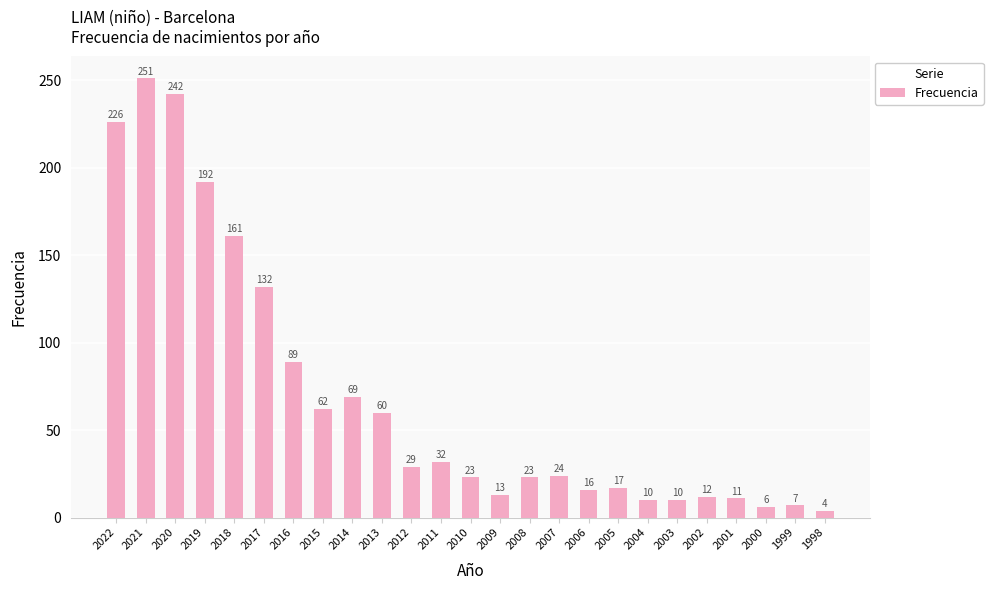

What is the change in value from 2019 to 2001?

-181